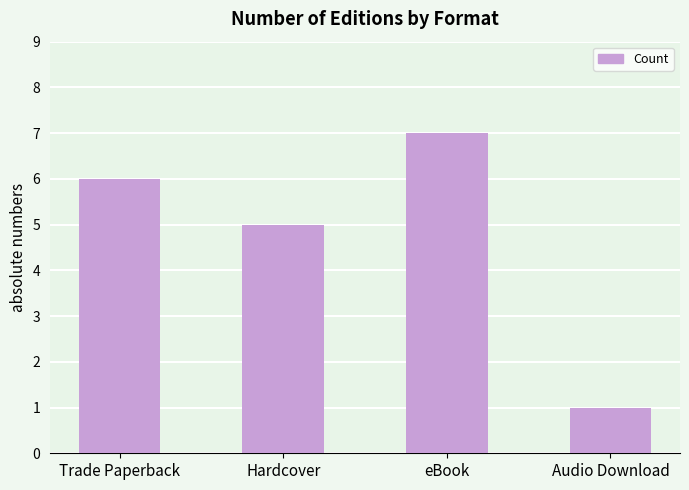

Between Audio Download and Trade Paperback, which is larger?

Trade Paperback